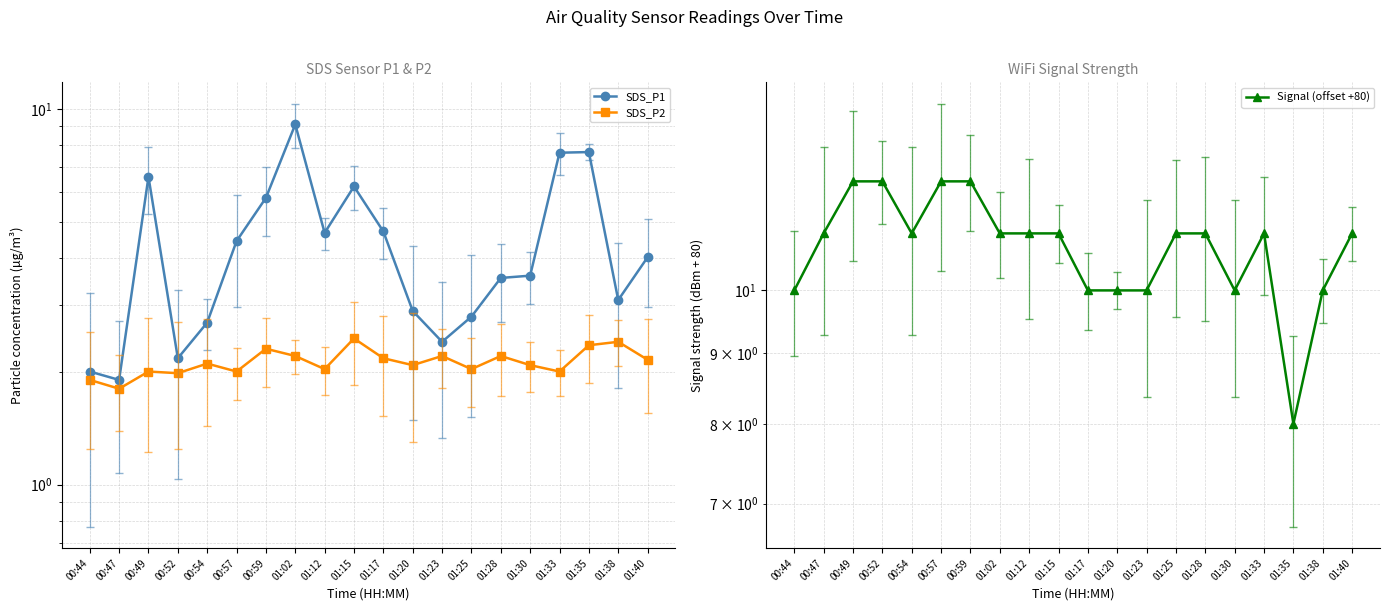

Between 01:33 and 00:49, which is larger?

01:33